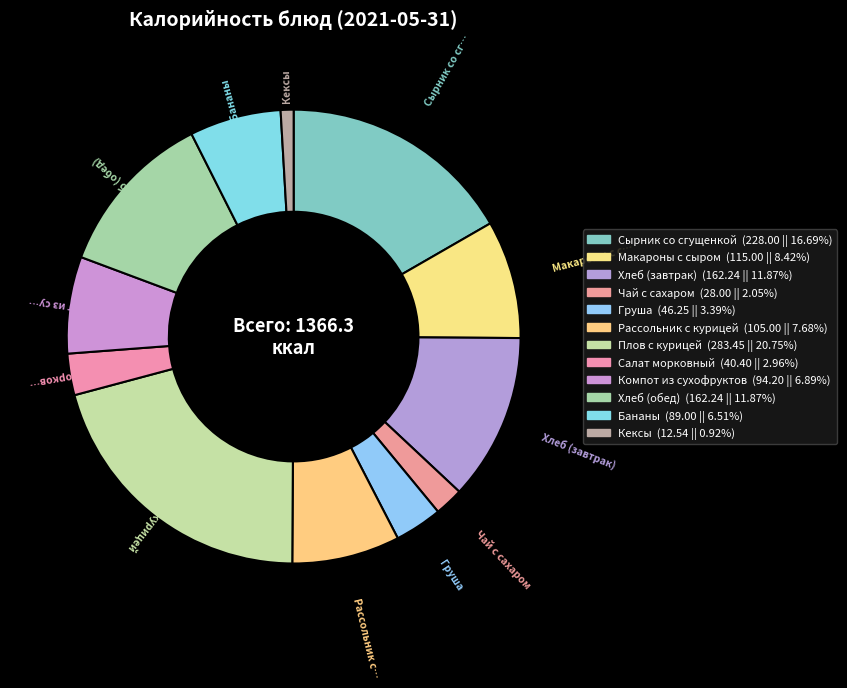

Count the number of slices in the pie.

12